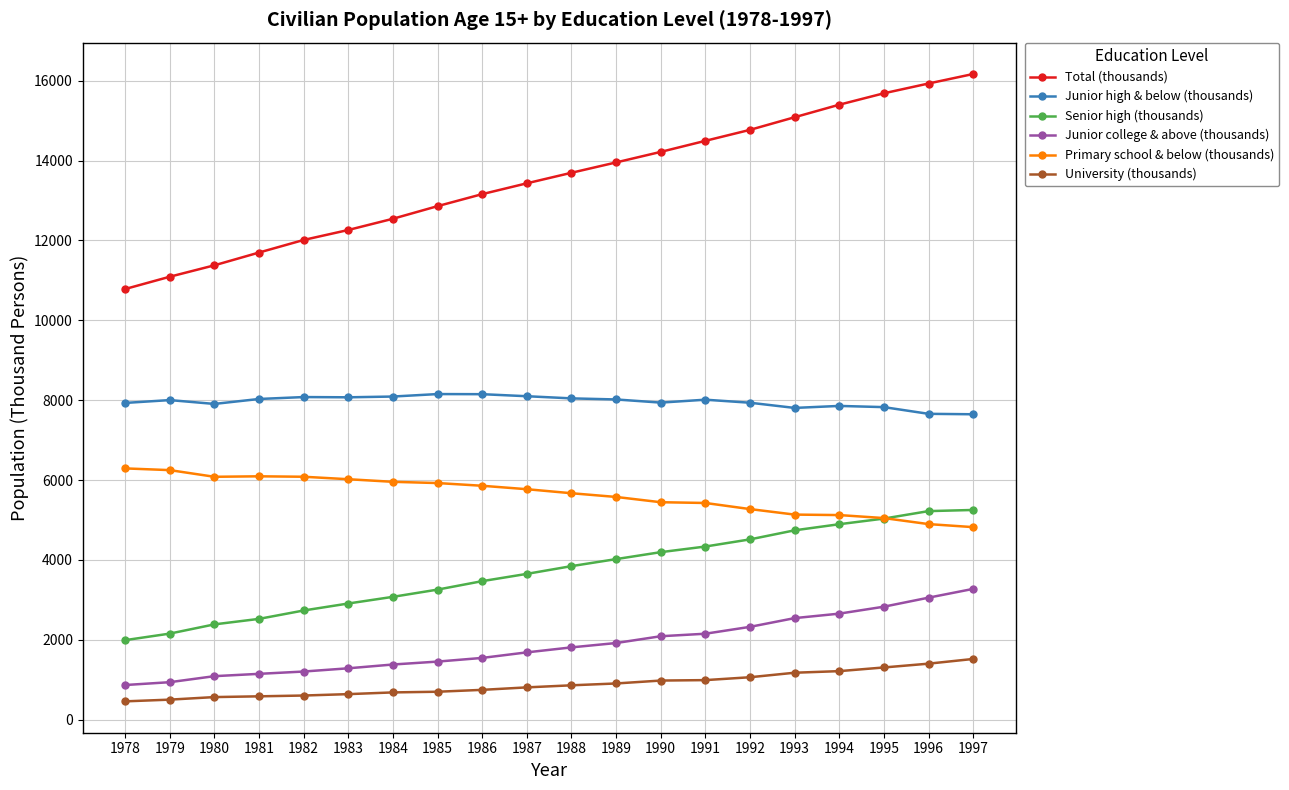

True or false: Junior high & below (thousands) and Total (thousands) cross at least once.

False